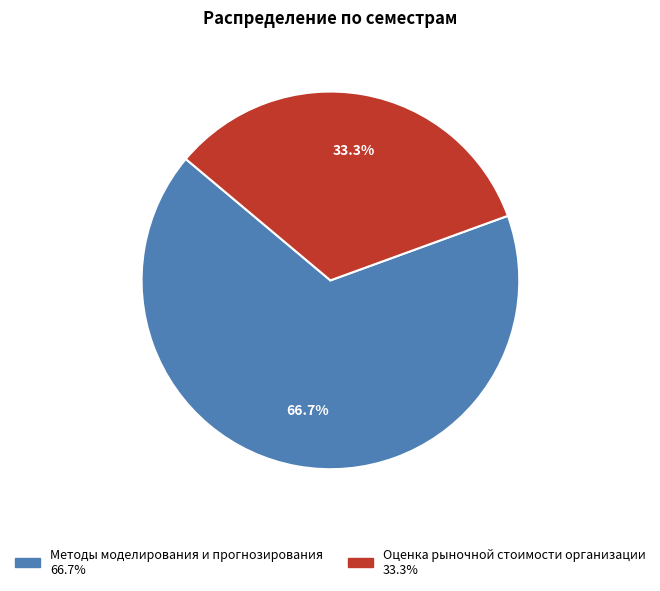

Which slice is the largest?

Методы моделирования и прогнозирования